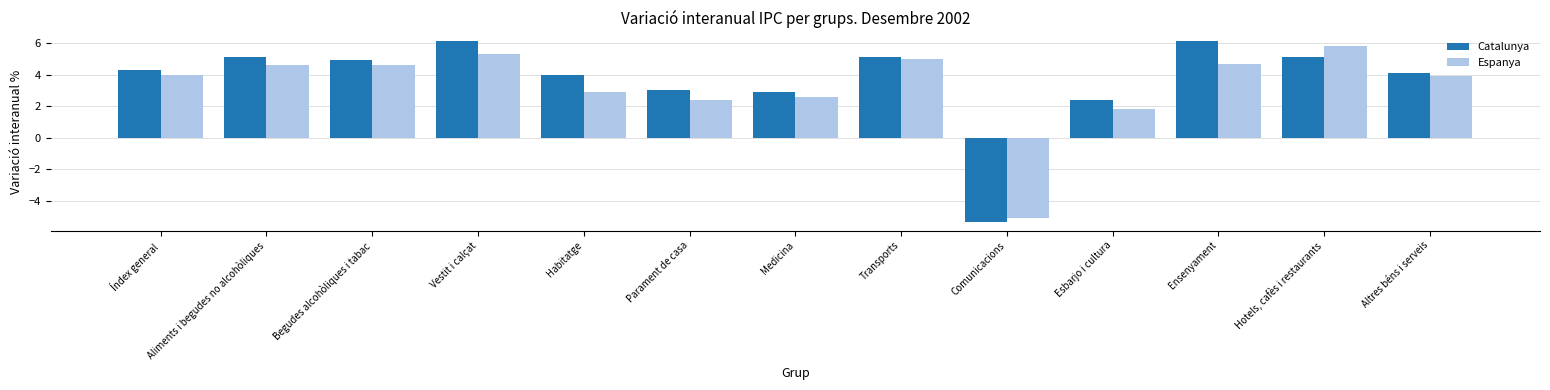

List the series in order of their peak value, lowest first.

Espanya, Catalunya